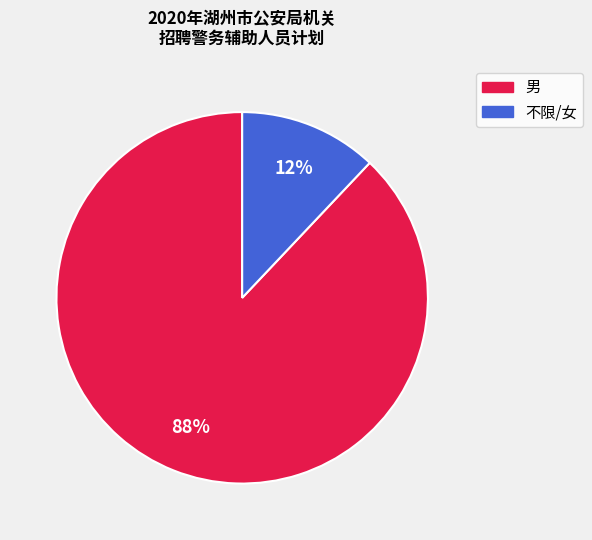

To the nearest percent, what is the difference between the largest and smallest slice percentages?

76%